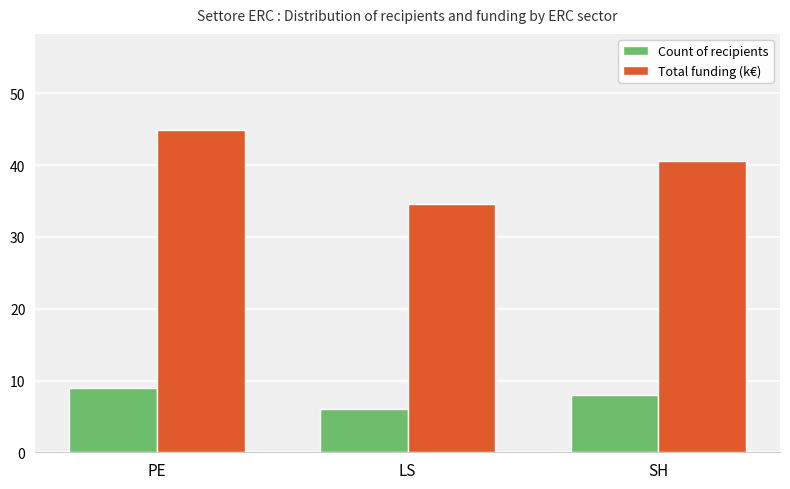

Reading left to right, extract all data points from this chart.

Count of recipients: 9.0	6.0	8.0
Total funding (k€): 44.8	34.5	40.6